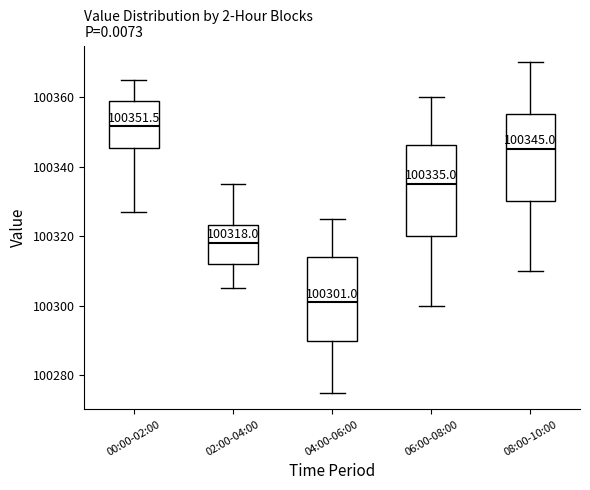

Which box has the lowest median line?

04:00-06:00